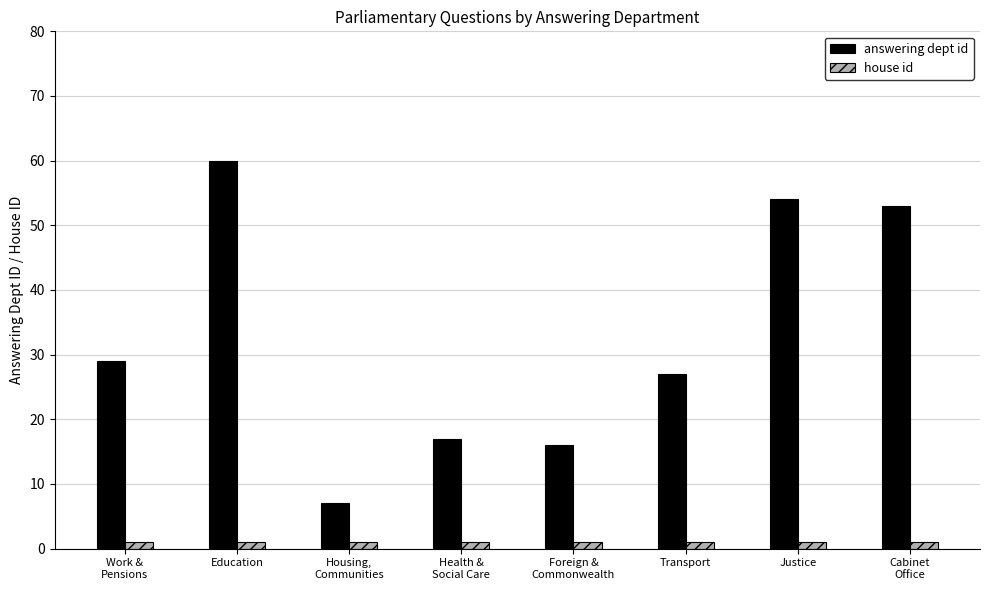

At Transport, list the series in order from smallest to largest.

house id, answering dept id